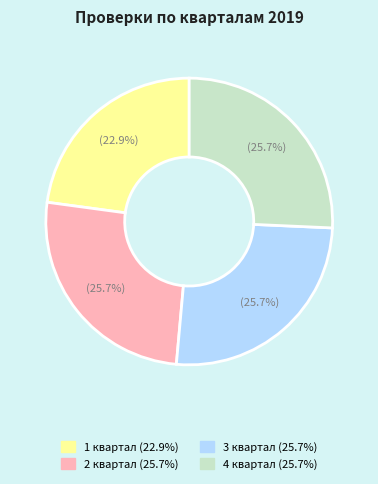

True or false: 1 квартал accounts for 9% of the total.

False